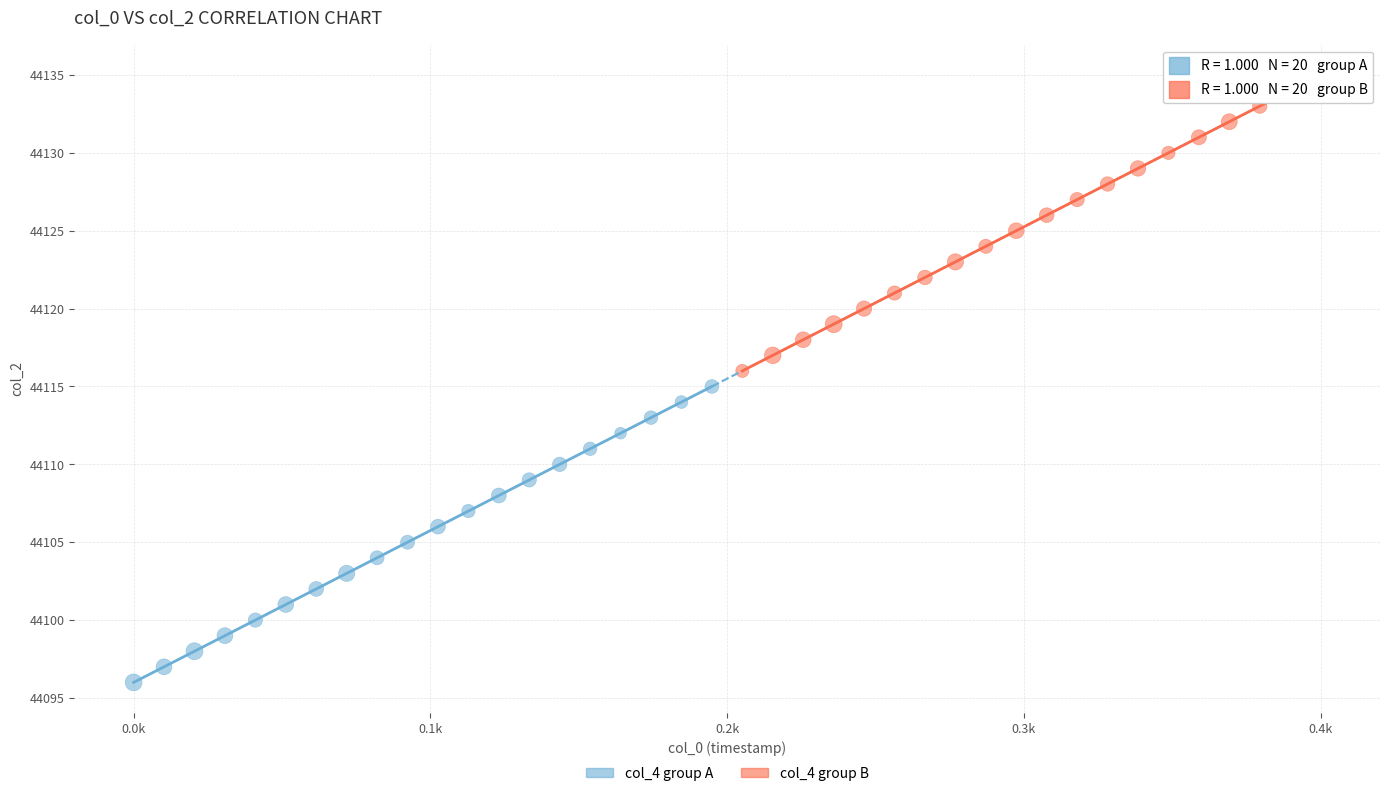

Which series contains the highest Y value?

col_4 group B